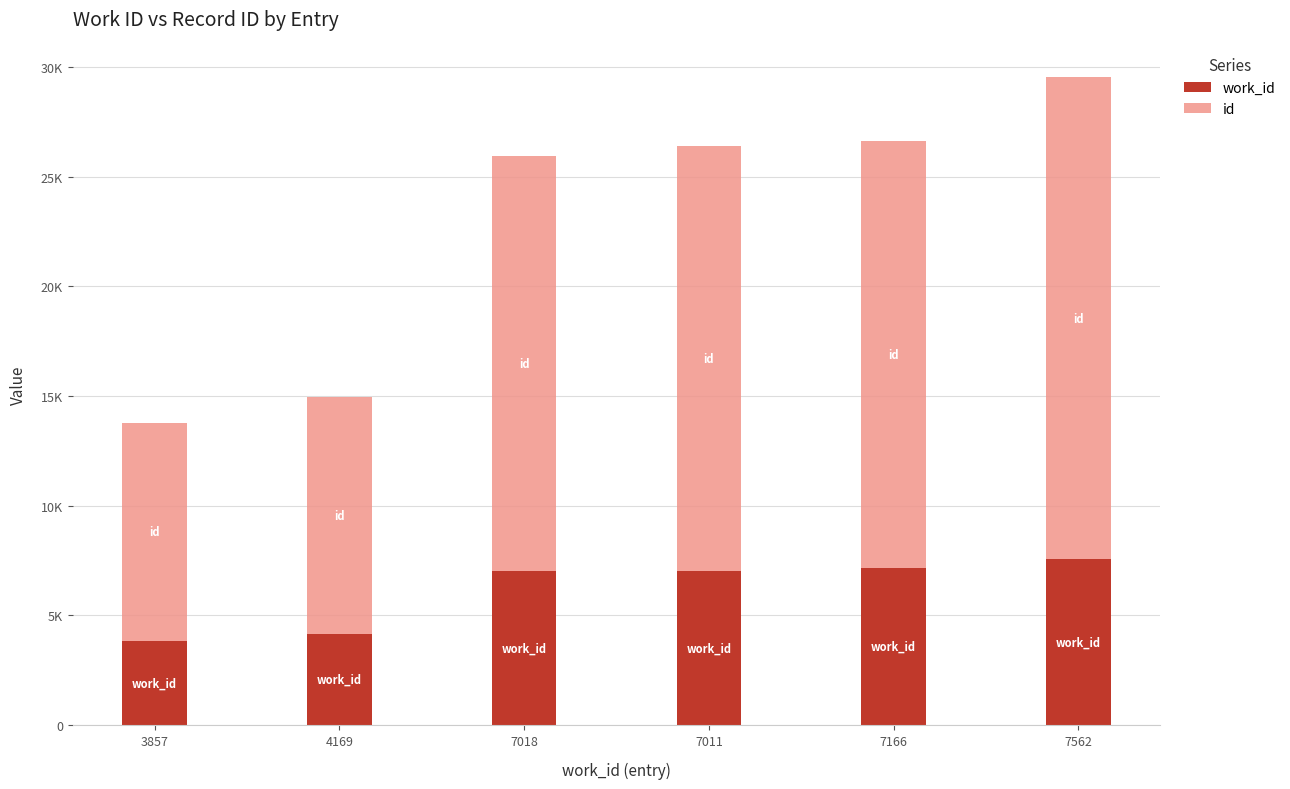

What are all the series names shown in the legend?

work_id, id